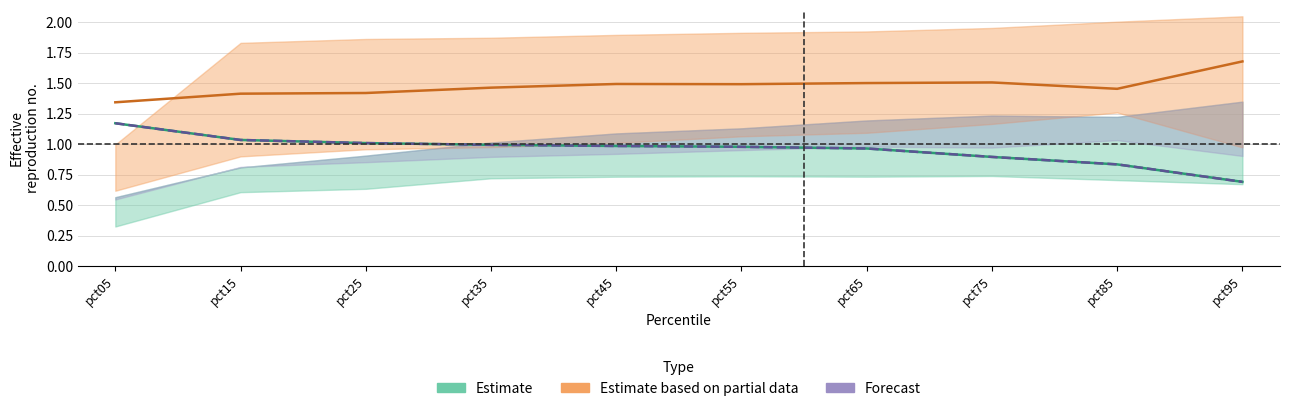

Which series has the largest range (max minus min)?

Estimate